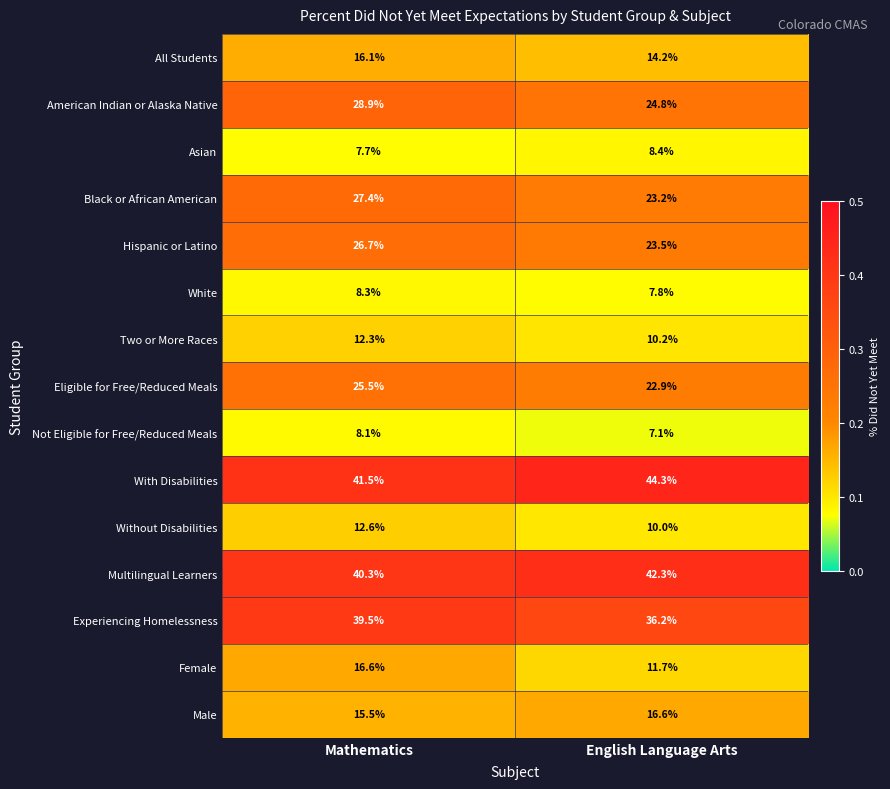

At Mathematics, list the series in order from smallest to largest.

Asian, Not Eligible for Free/Reduced Meals, White, Two or More Races, Without Disabilities, Male, All Students, Female, Eligible for Free/Reduced Meals, Hispanic or Latino, Black or African American, American Indian or Alaska Native, Experiencing Homelessness, Multilingual Learners, With Disabilities